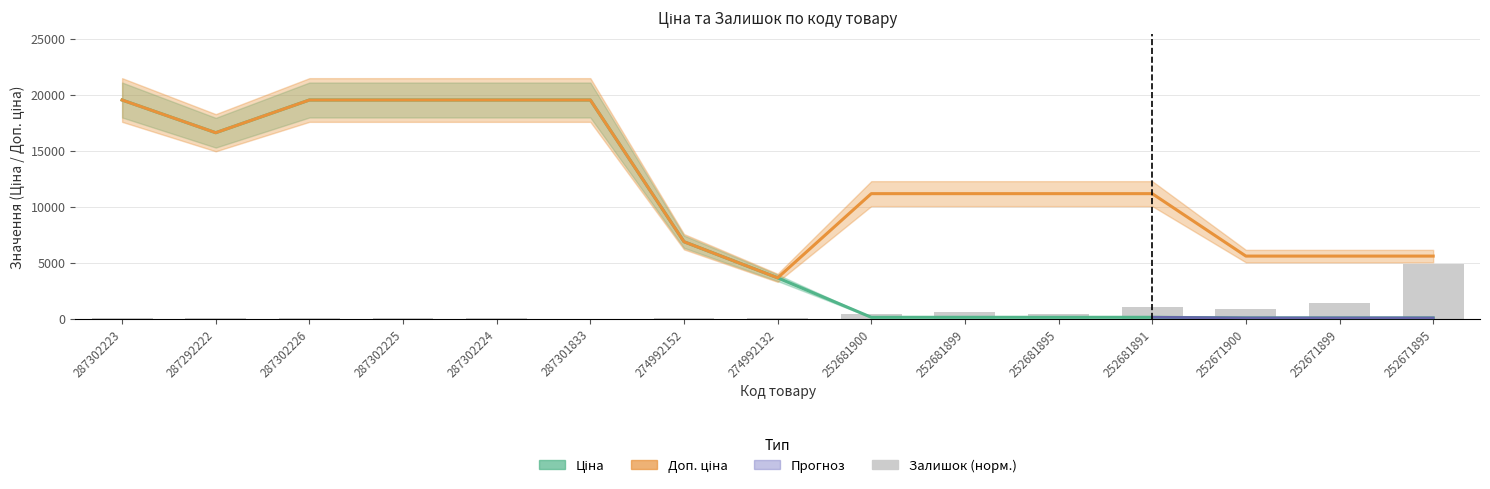

Which label corresponds to the largest value in the chart?

287302223